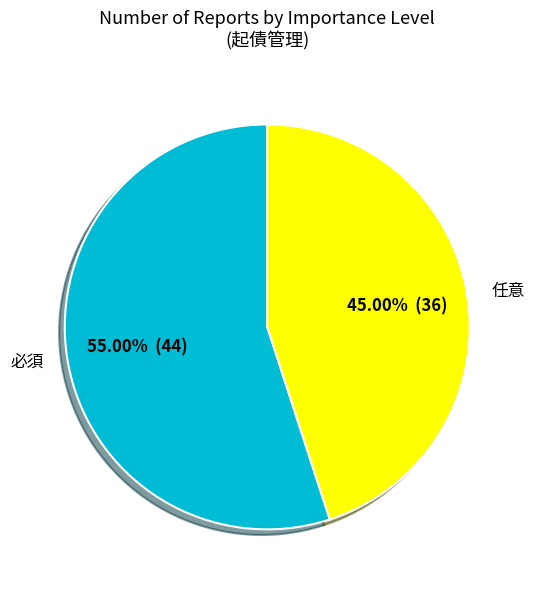

What is the majority slice?

必須